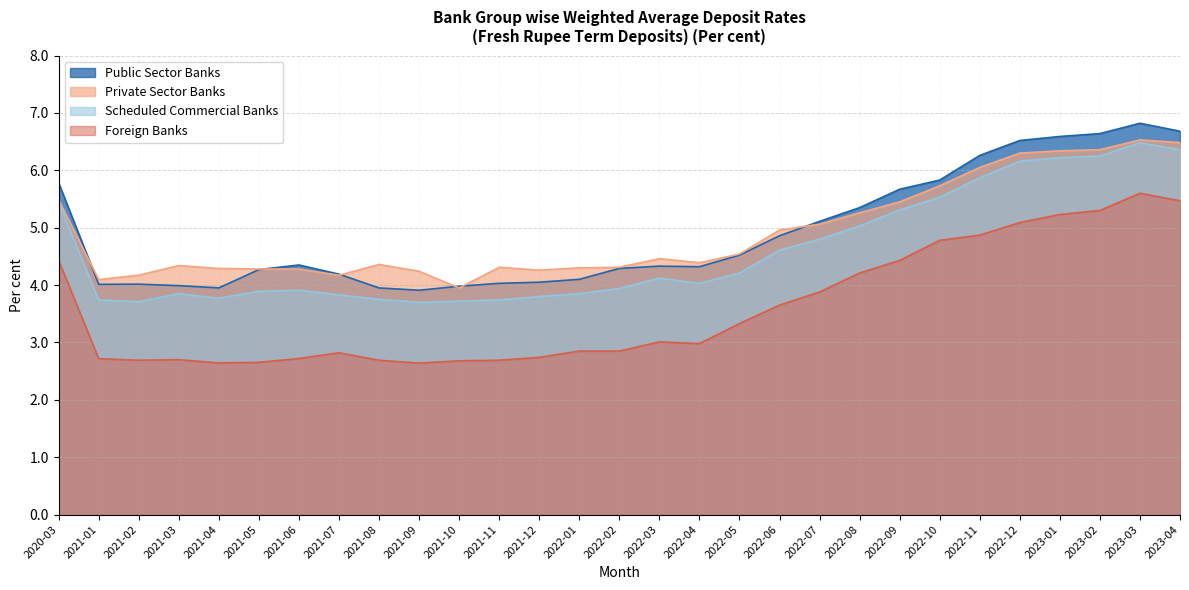

Which series changed the most between 2021-10 and 2022-10?

Foreign Banks